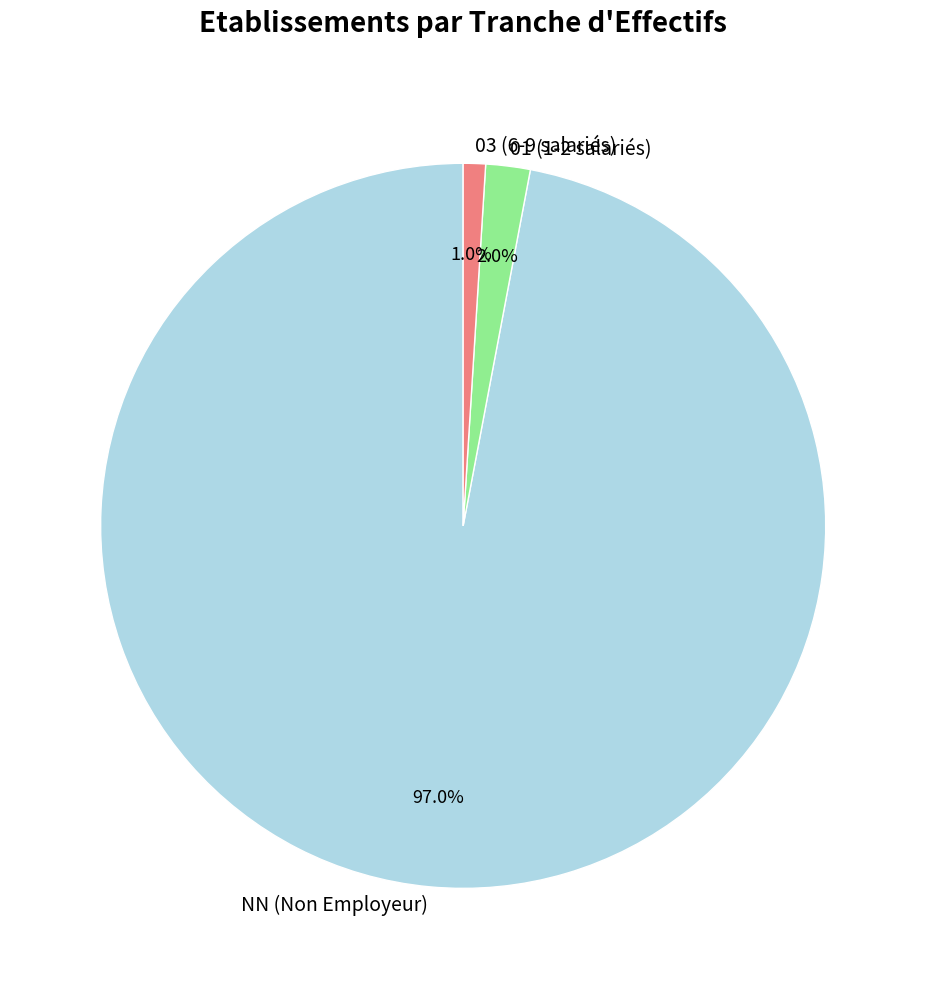

How many slices are in this pie chart?

3